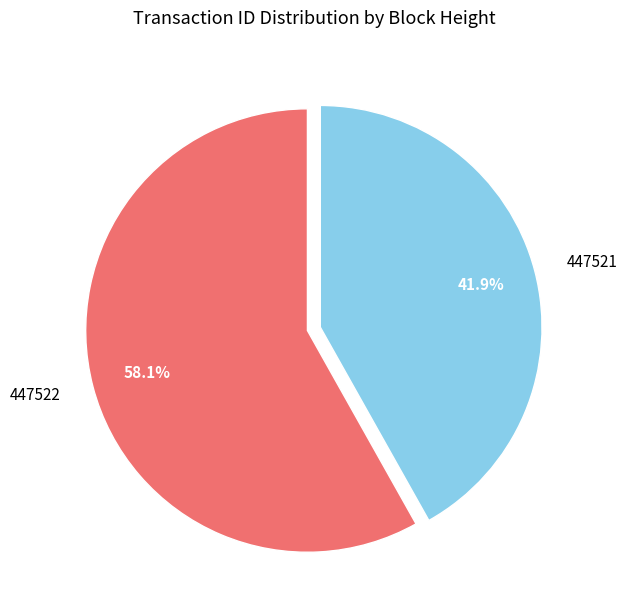

Which category has the smallest portion of the pie?

447521